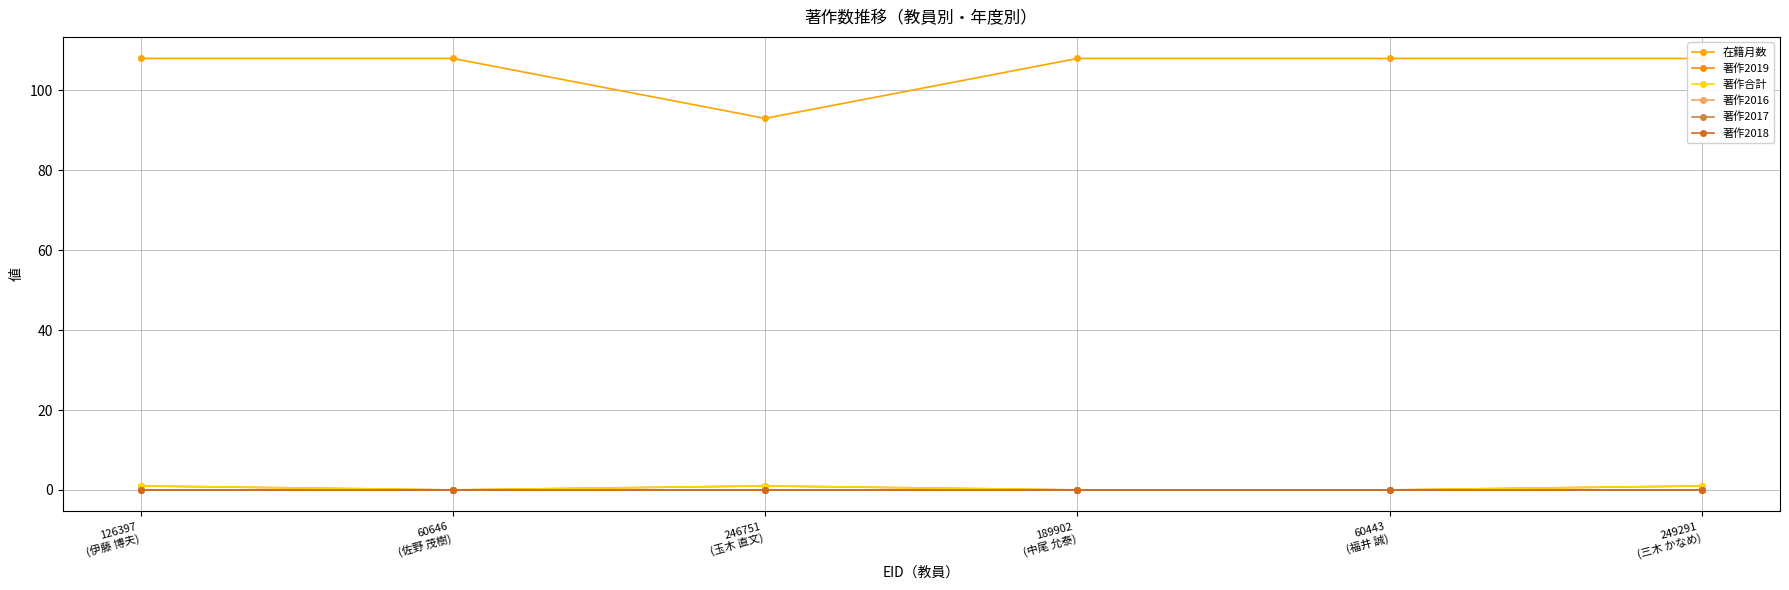

What is the difference between the highest and lowest values at 60443
(福井 誠)?

108